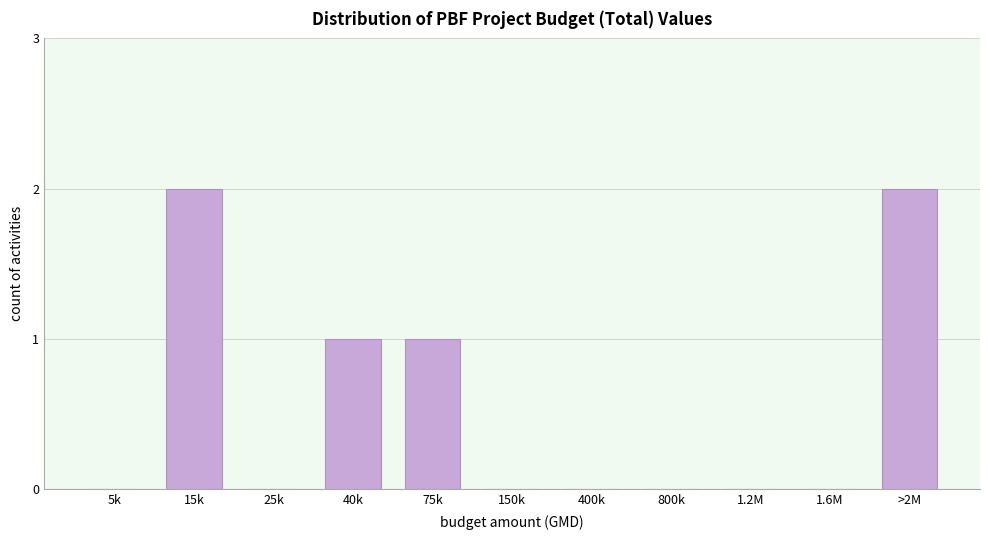

Reading left to right, what are all the values shown in this chart?

5k=0	15k=2	25k=0	40k=1	75k=1	150k=0	400k=0	800k=0	1.2M=0	1.6M=0	>2M=2